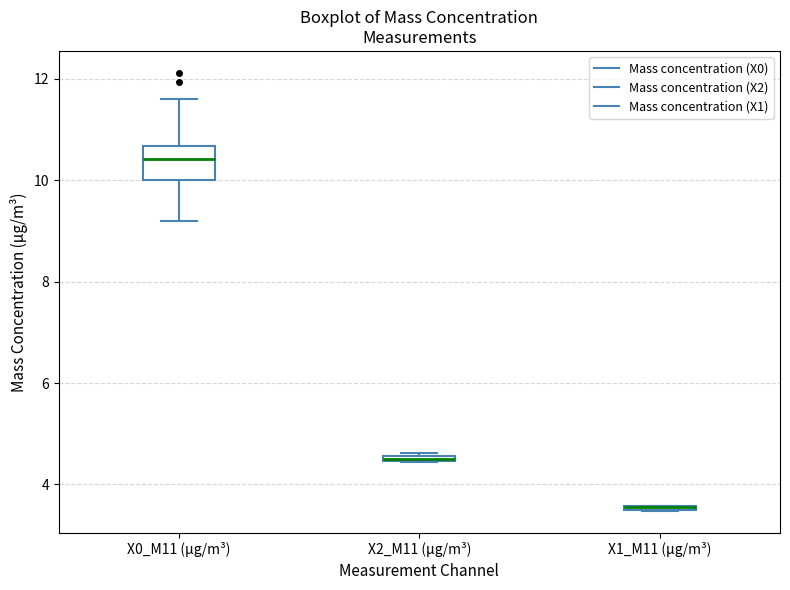

Comparing the boxes themselves (not the whiskers), which one is the tallest?

X0_M11 (μg/m³)